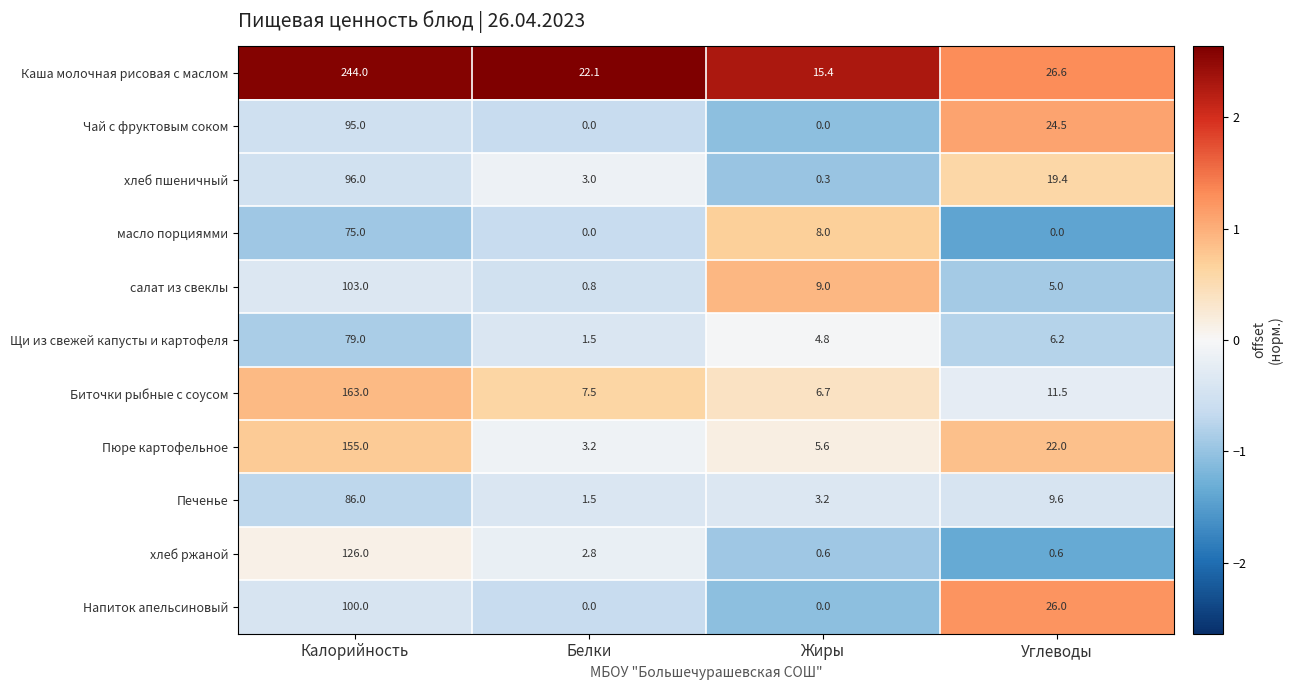

Between Белки and Жиры, which series saw the biggest shift?

салат из свеклы